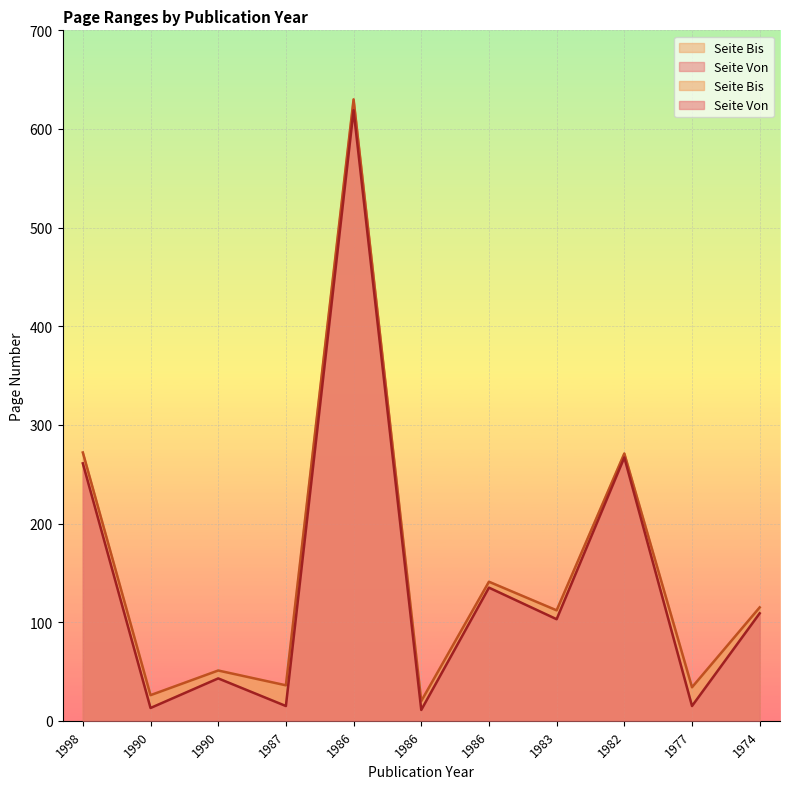

Which label corresponds to the largest value in the chart?

1986